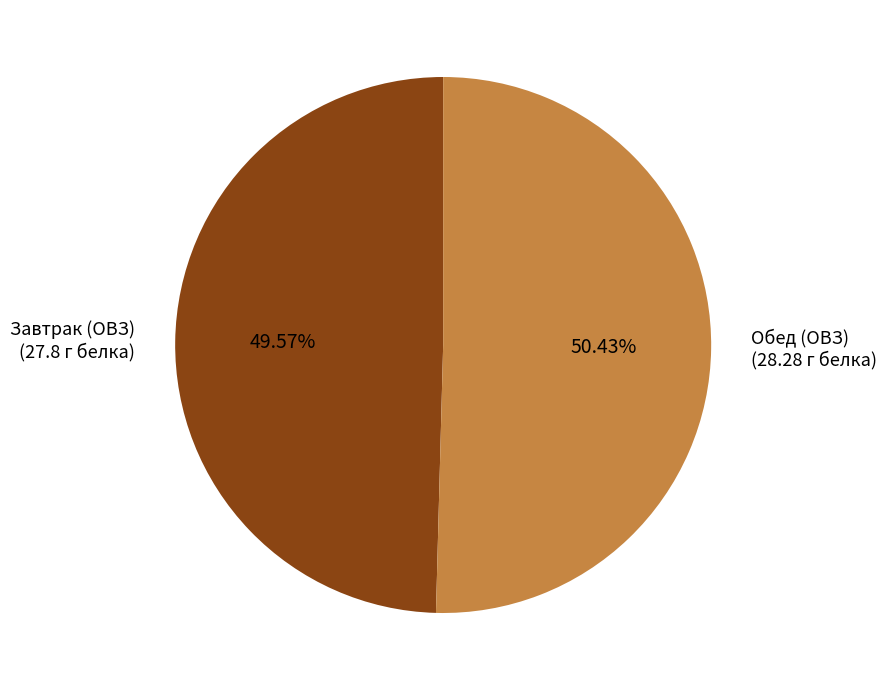

Between Завтрак (ОВЗ) (27.8 г белка) and Обед (ОВЗ) (28.28 г белка), which is larger?

Обед (ОВЗ) (28.28 г белка)